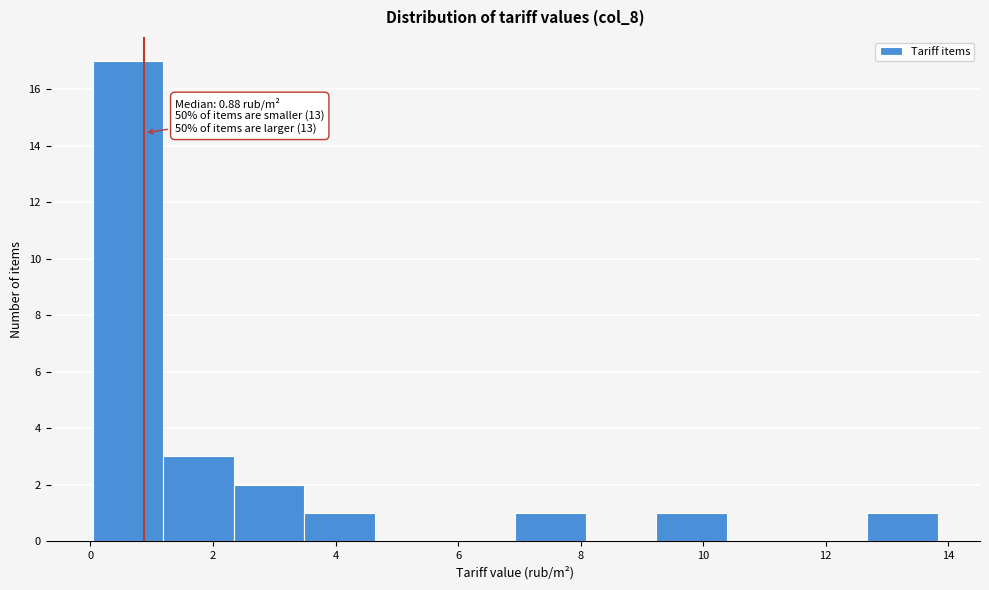

Over which range of the x-axis is the bar tallest?

0.0 to 1.2